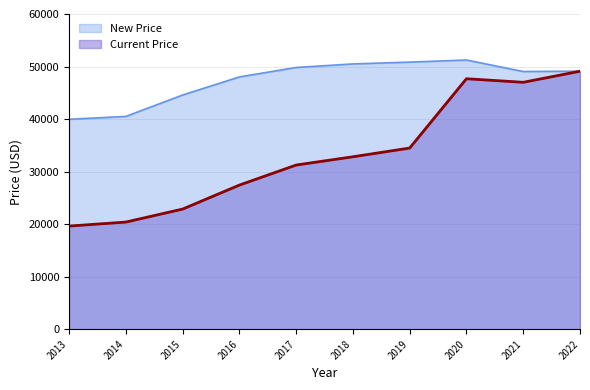

What is the sum of all New Price values?

473616